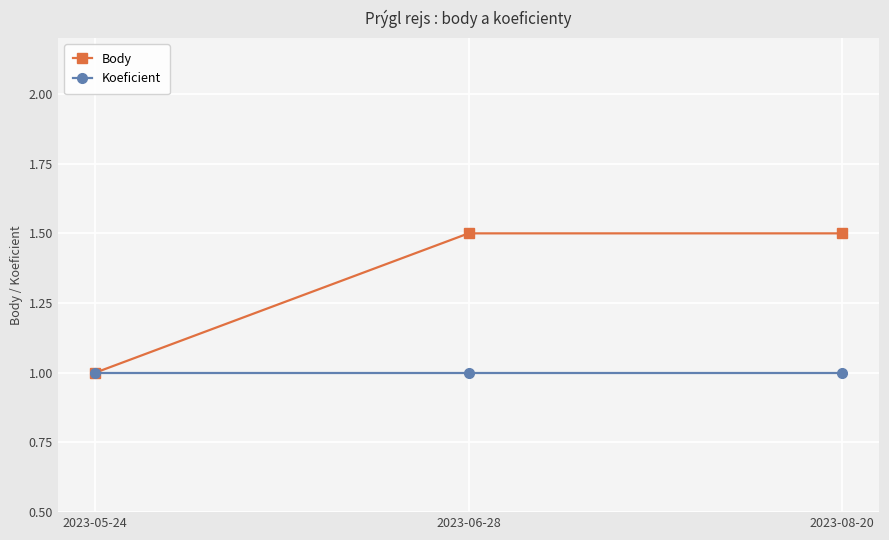

What are all the series names shown in the legend?

Body, Koeficient